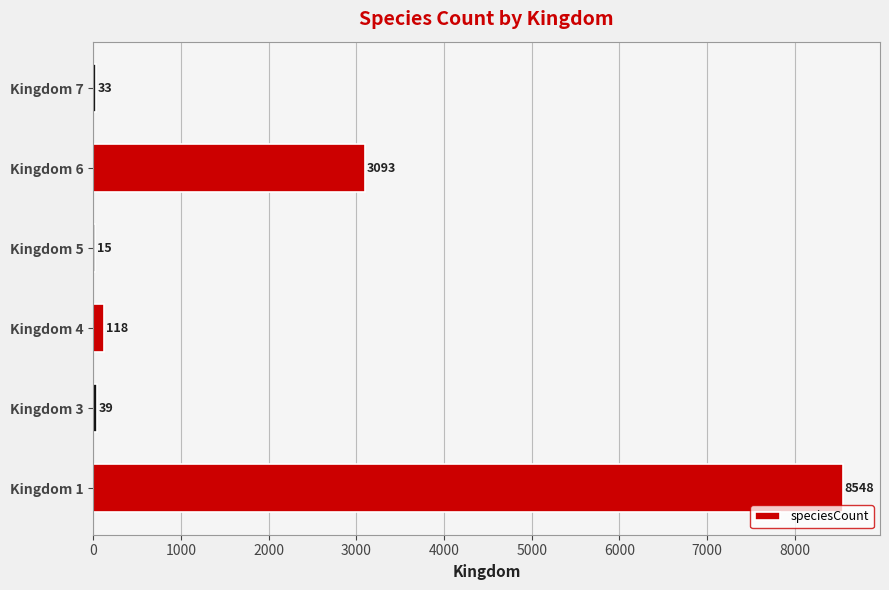

What is the change in value from Kingdom 6 to Kingdom 7?

-3060